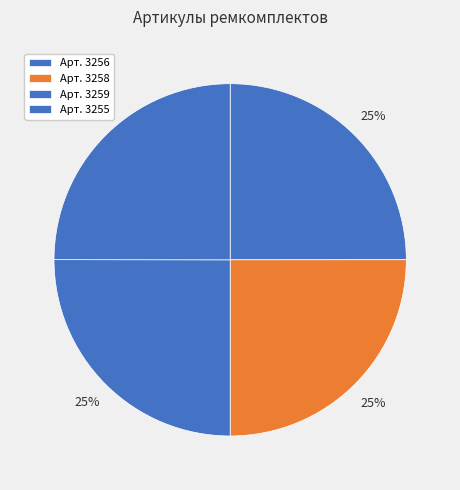

To the nearest percent, what is the average slice percentage?

25%